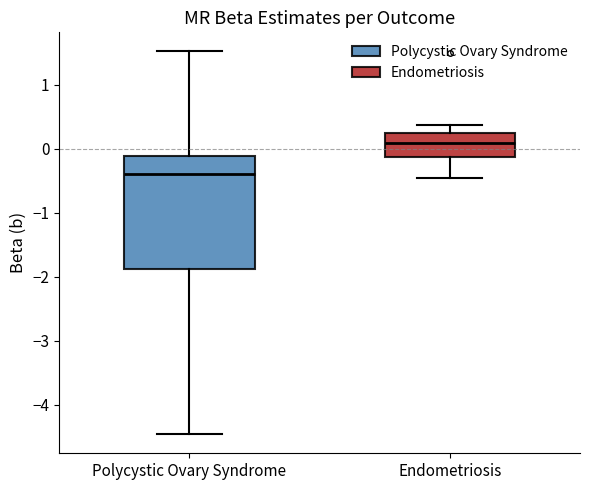

Reading left to right, read every box against the y-axis: the position of its median line, the range the box covers, and the ends of its whiskers. The values are not printed on the chart, so give them approximately, as read against the axis.

Polycystic Ovary Syndrome: median -0.4, box -1.9 to -0.1, whiskers -4.5 to 1.5
Endometriosis: median 0.1, box -0.1 to 0.2, whiskers -0.5 to 0.4